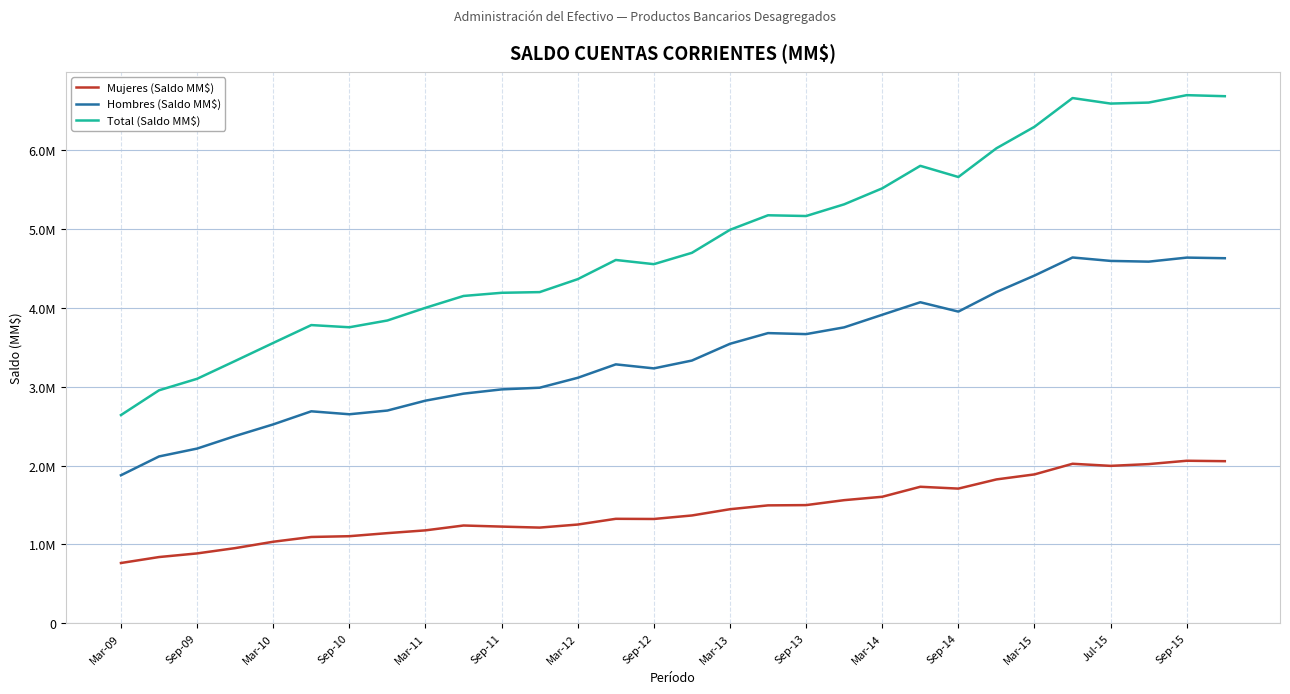

Is this an area chart (filled region under the line)?

No